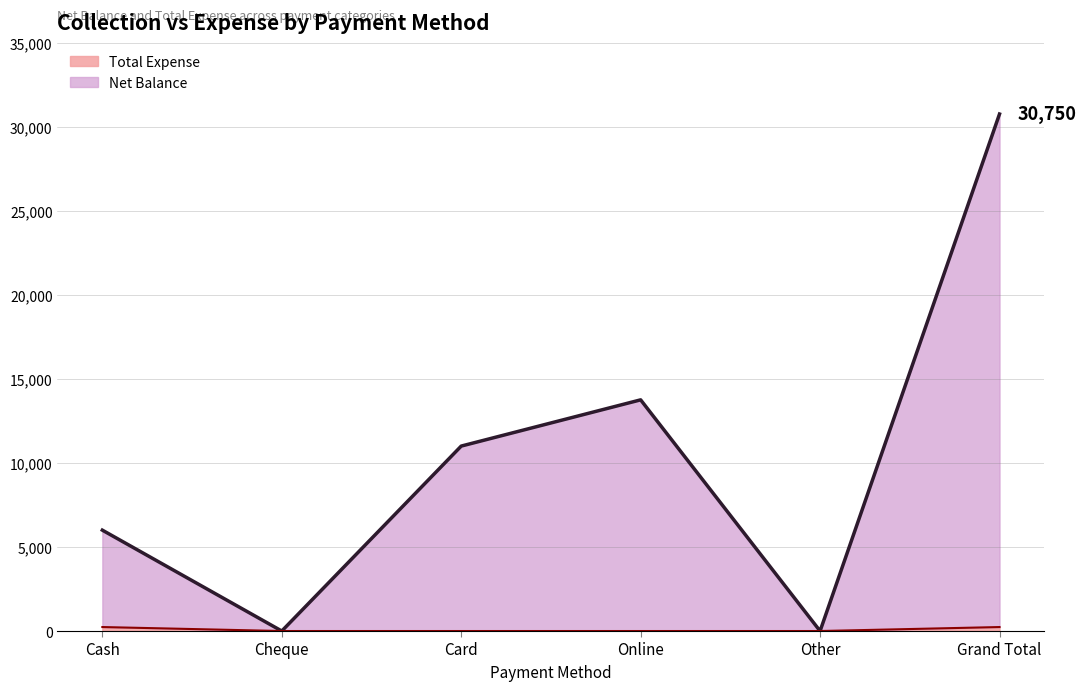

What is the average value of the Total Expense series?

79